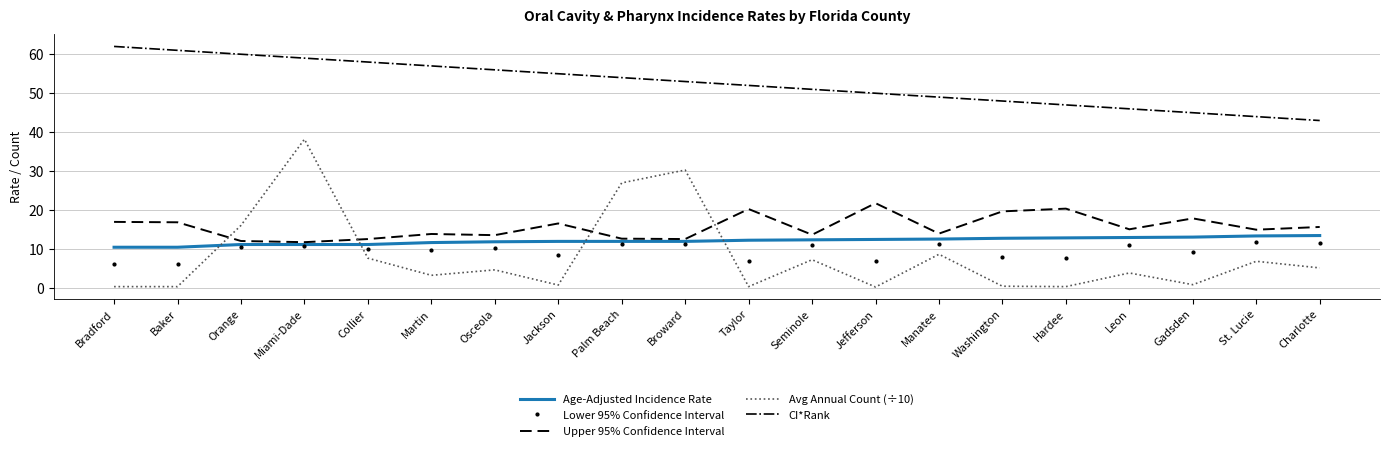

True or false: CI*Rank and Avg Annual Count (÷10) intersect in this chart.

False